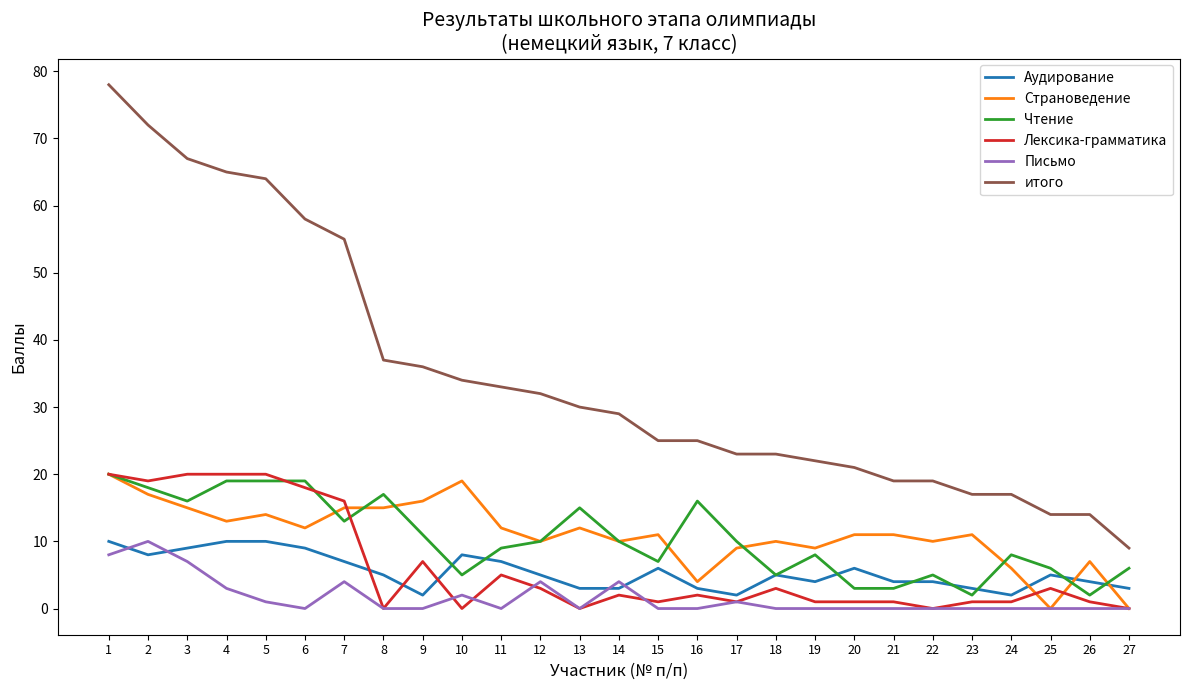

What is the sum of all Письмо values?

44